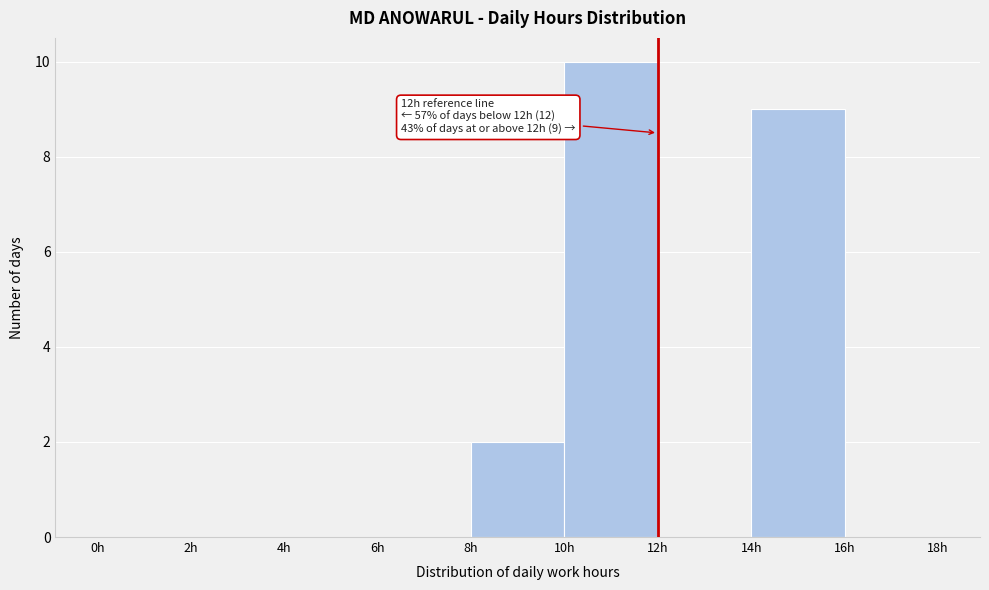

Over which range of the x-axis is the bar tallest?

10 to 12